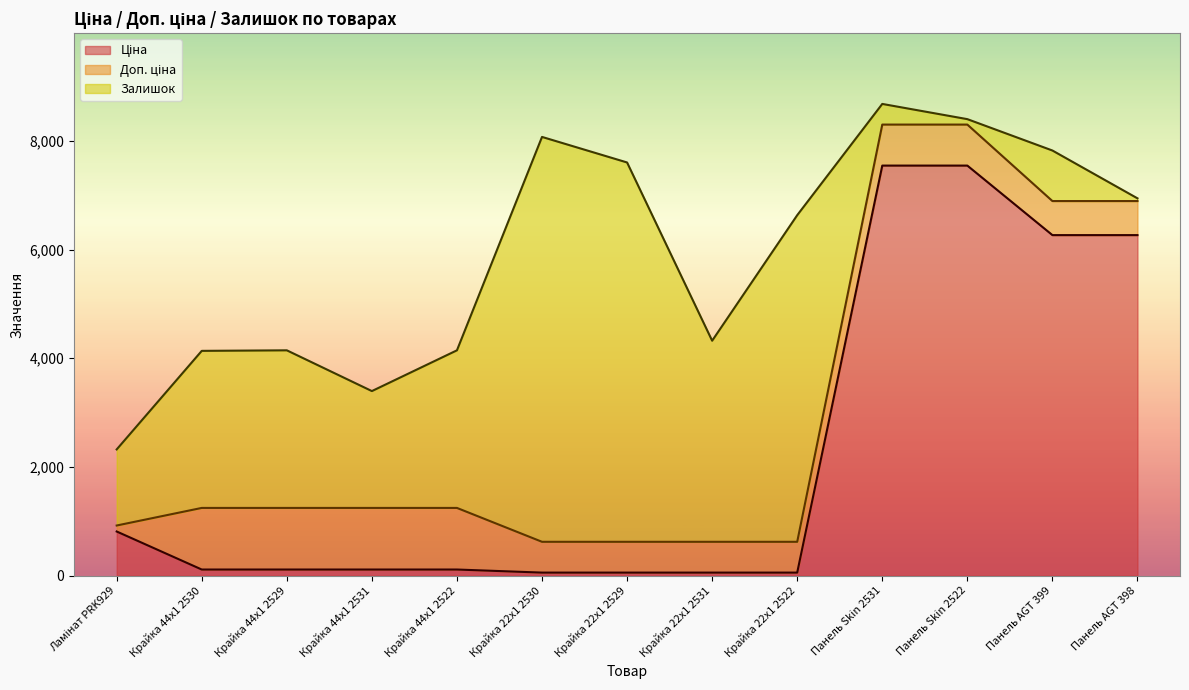

Where is Ціна nearest to the value 3801?

Панель AGT 399